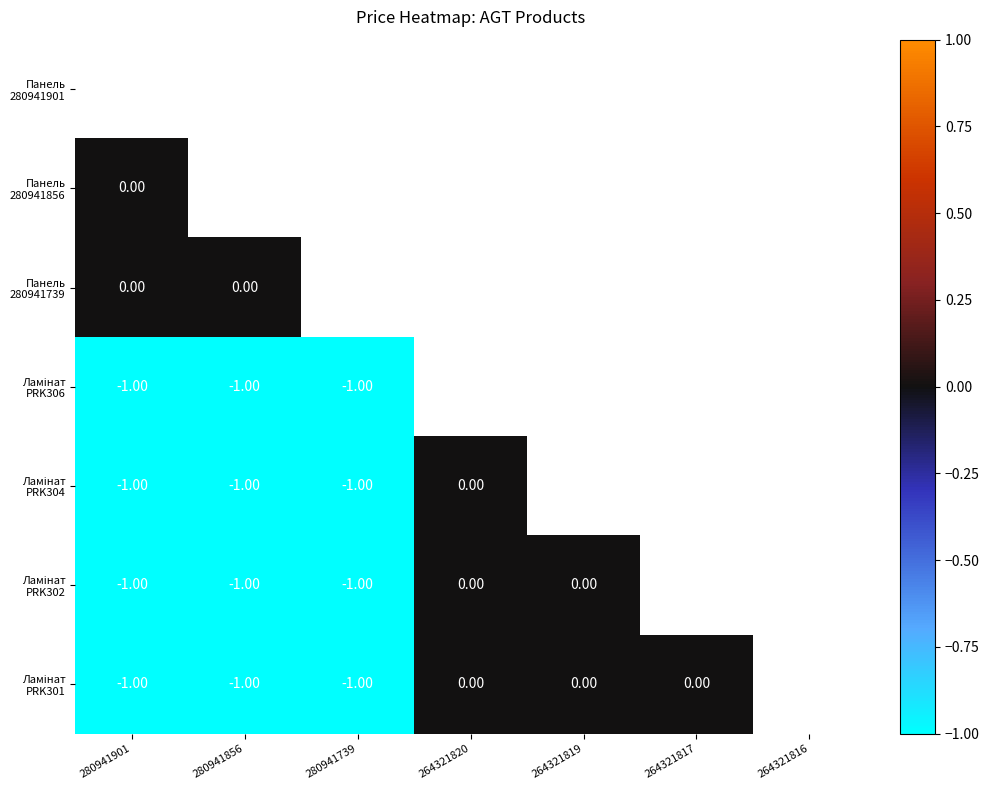

Count the Ламінат PRK301 values in the range -1 to 0.

6